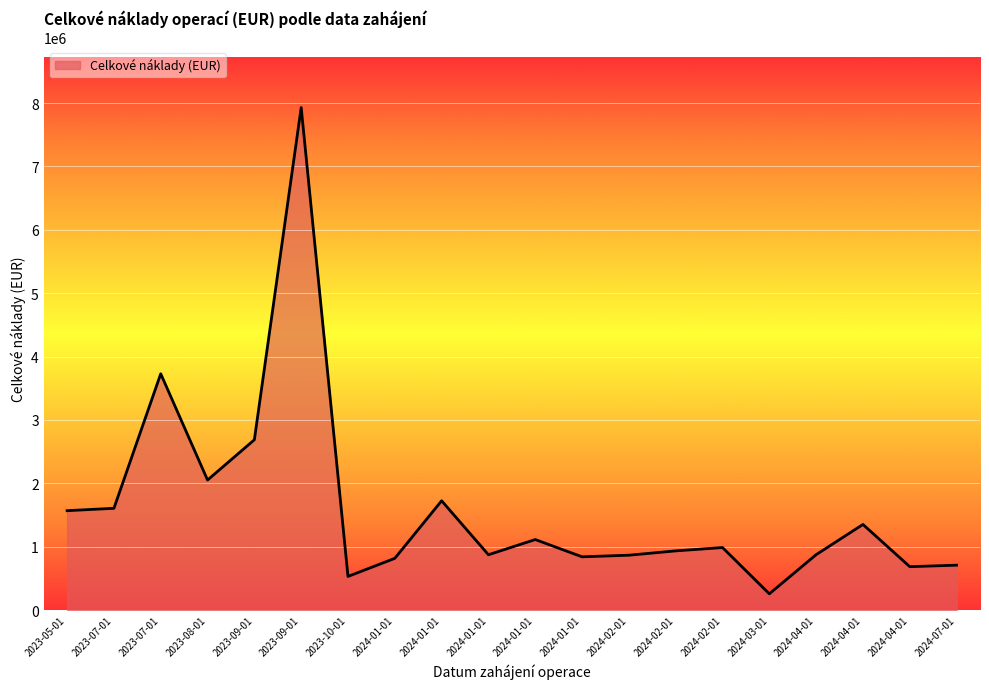

How many categories are shown in the chart?

20